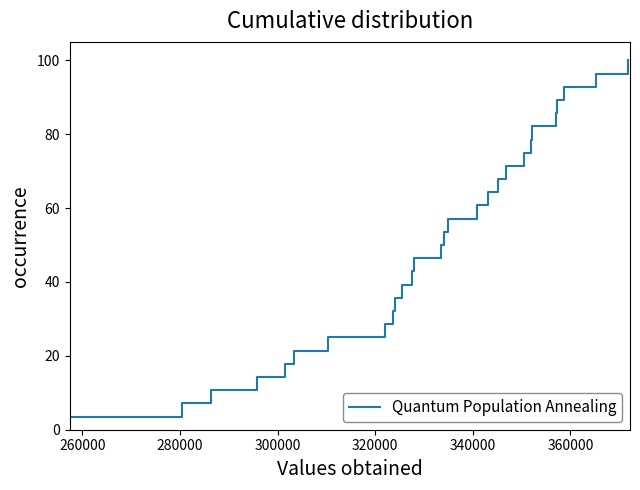

What is the difference between the maximum and minimum values?

96.4